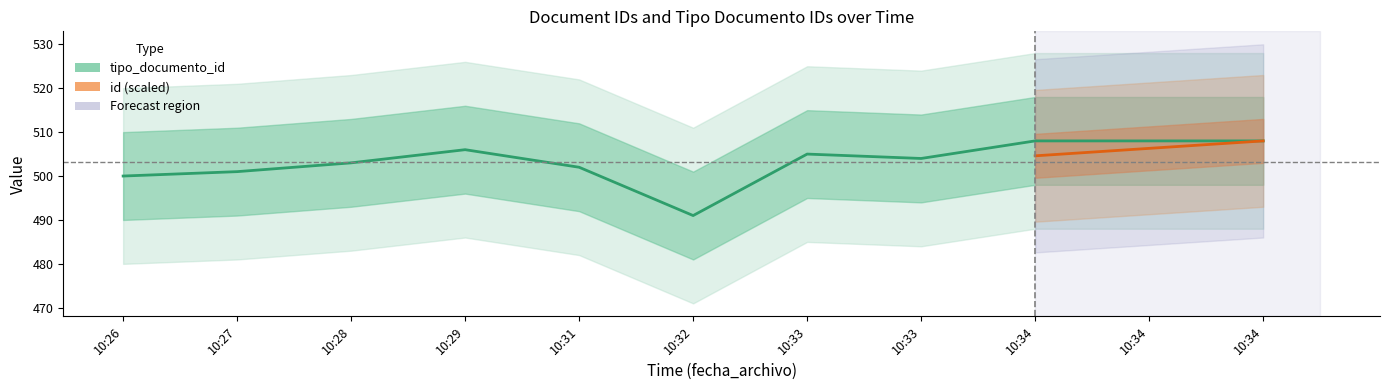

Which category has the lowest value across all series?

10:32